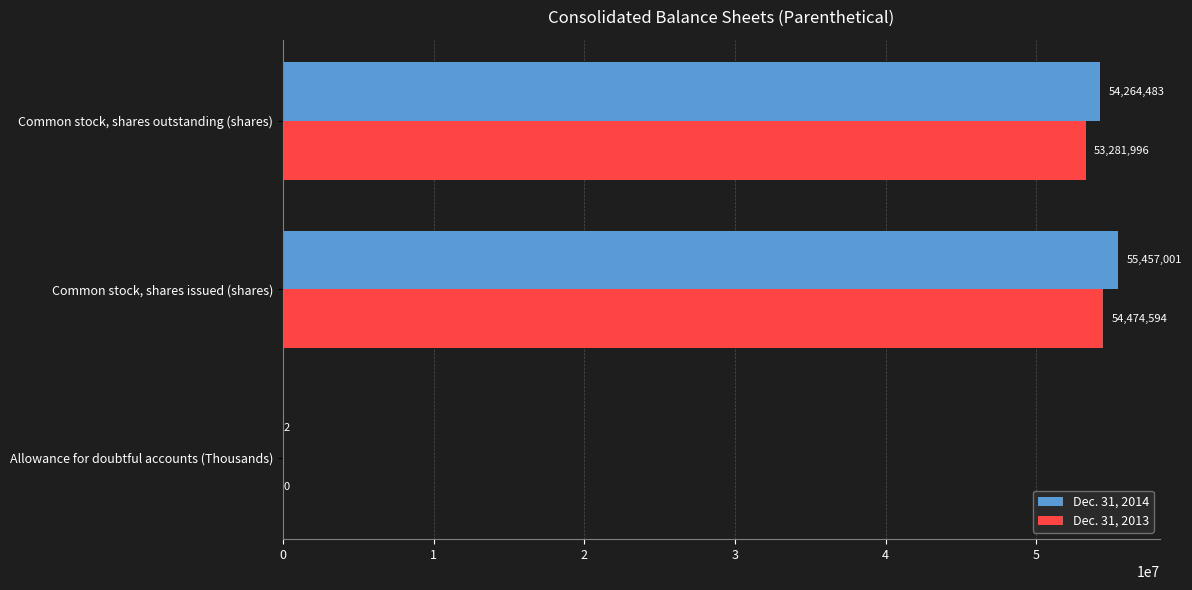

How many values in Dec. 31, 2013 are above zero?

2